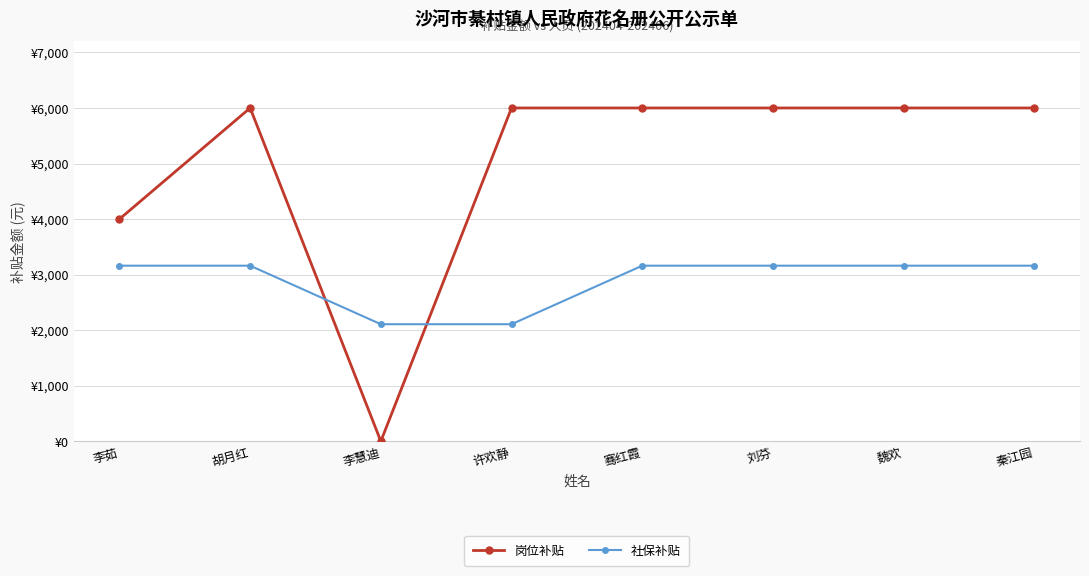

What is the value of the 岗位补贴 point at the 7th from the left?

6000.0